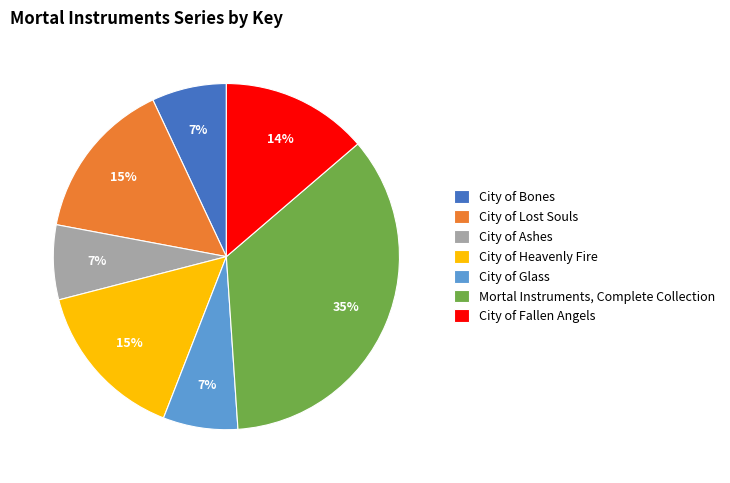

To the nearest percent, what is the average slice percentage?

14%